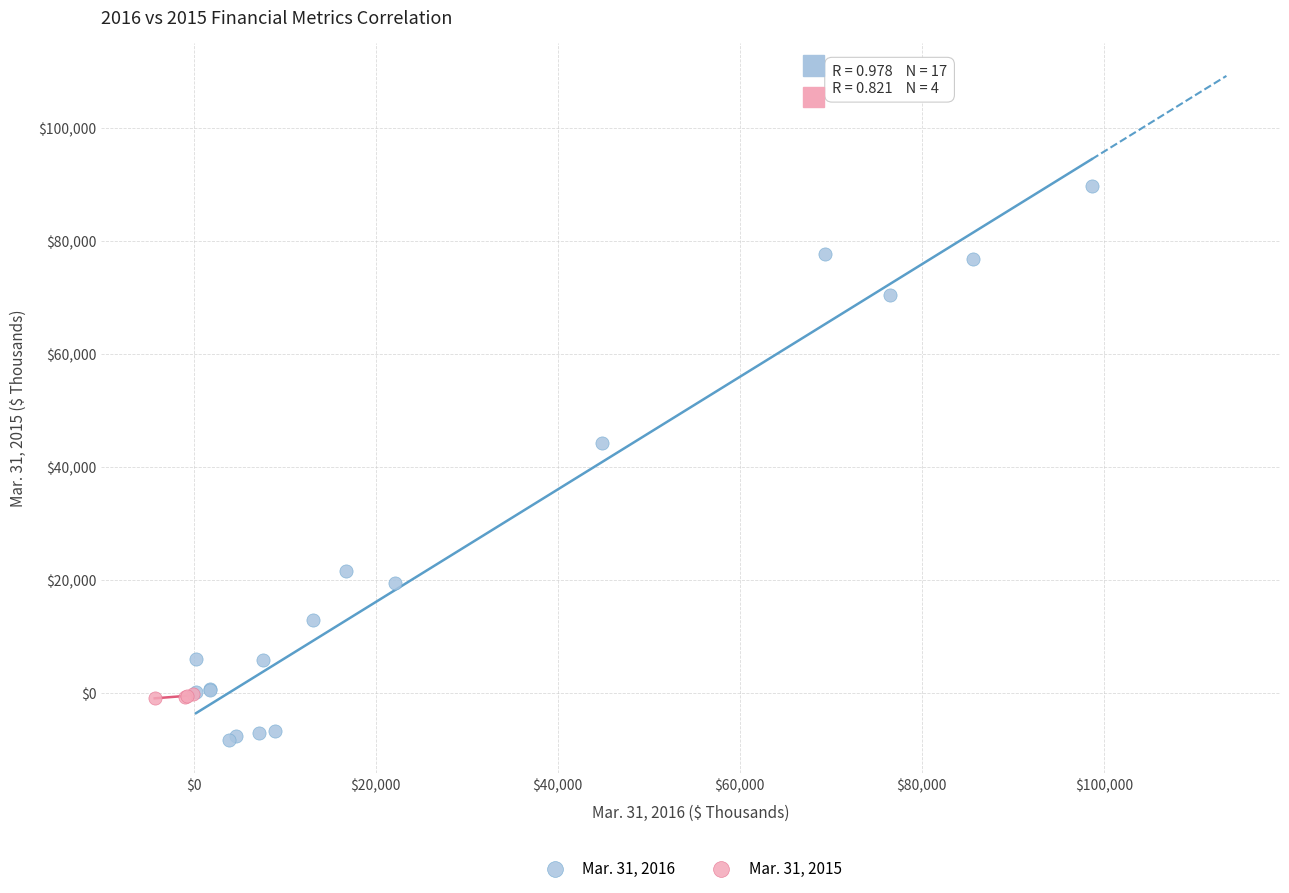

Which series has the largest Y range (max minus min)?

Mar. 31, 2016